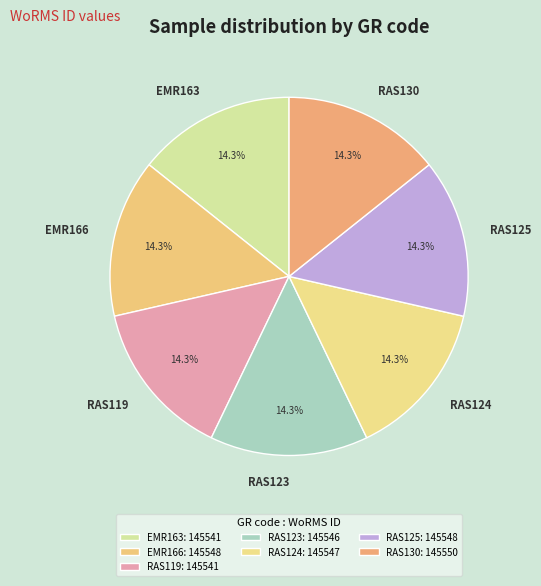

What percentage is NOT represented by EMR163?

85.7%